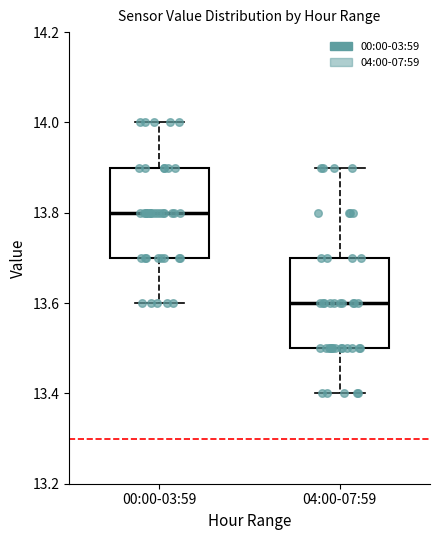

Reading left to right, read every box against the y-axis: the position of its median line, the range the box covers, and the ends of its whiskers. The values are not printed on the chart, so give them approximately, as read against the axis.

00:00-03:59: median 13.8, box 13.7 to 13.9, whiskers 13.6 to 14.0
04:00-07:59: median 13.6, box 13.5 to 13.7, whiskers 13.4 to 13.9